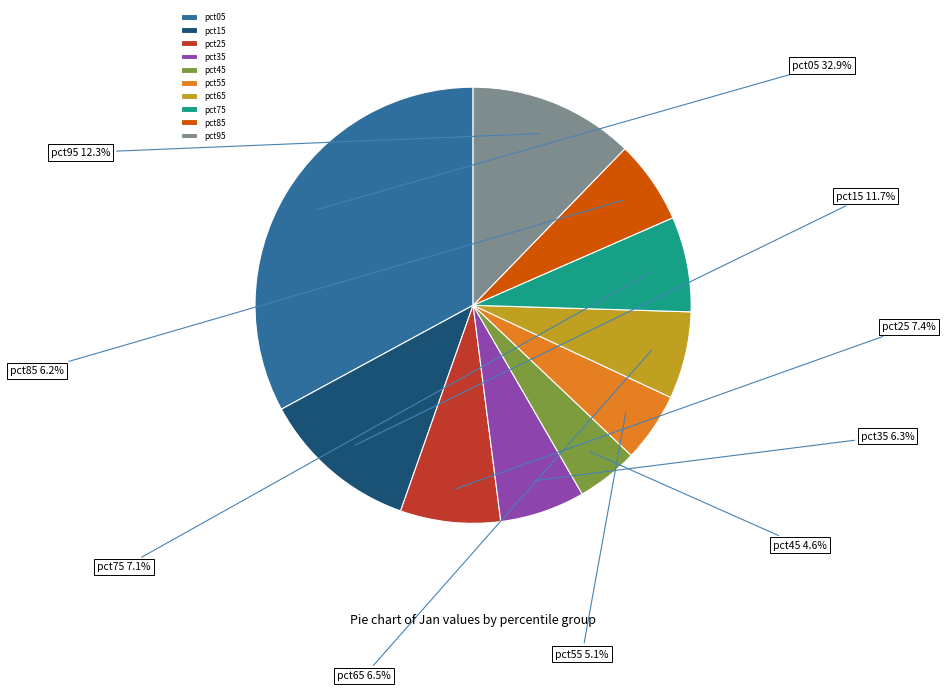

Do pct55 and pct85 together represent more than half of the pie?

No